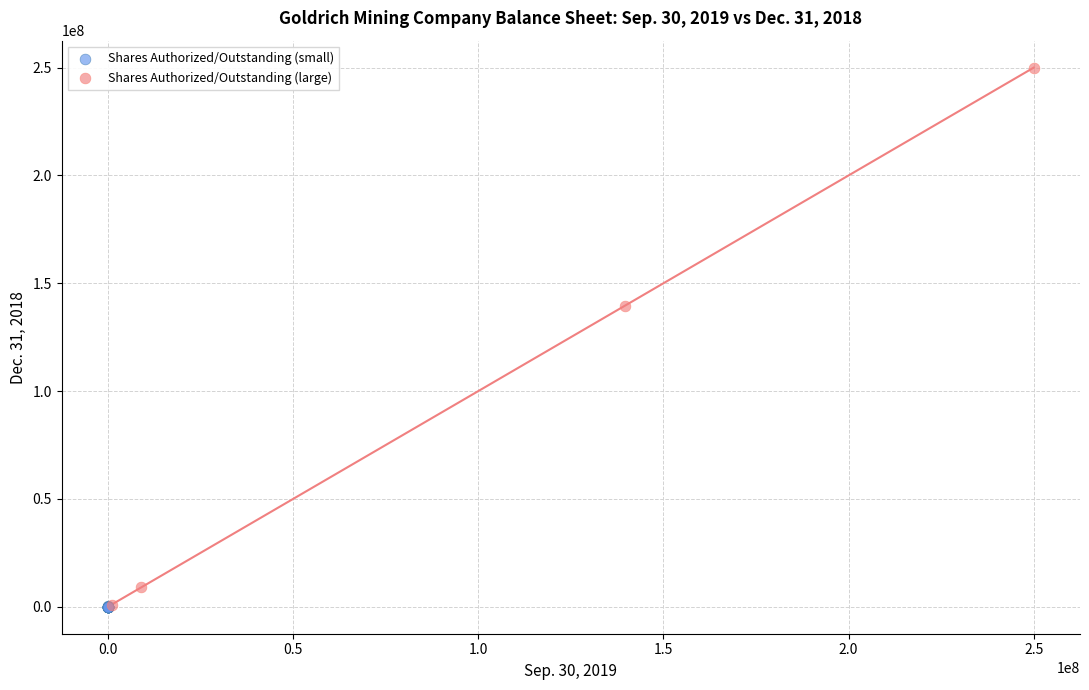

Which series reaches the maximum Y coordinate?

Shares Authorized/Outstanding (large)